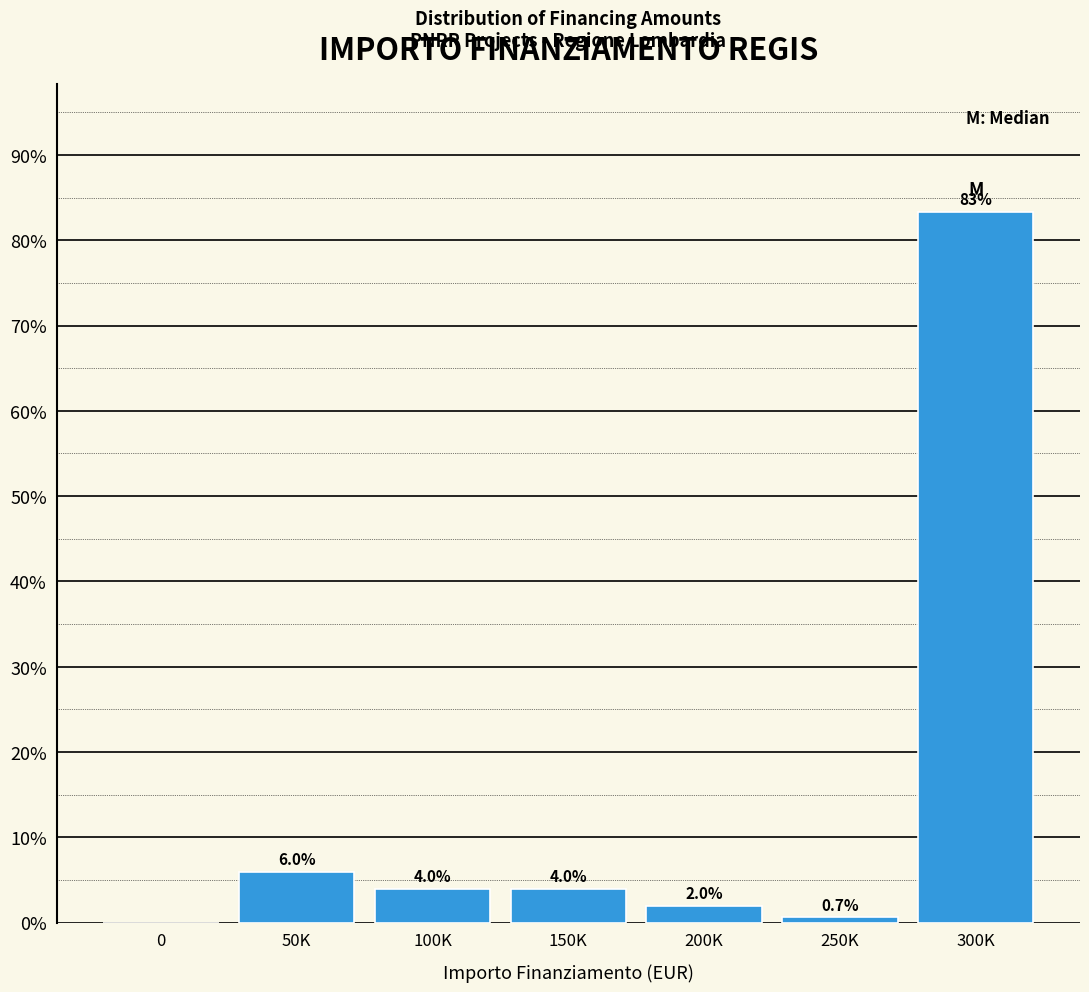

Reading left to right, what are all the values shown in this chart?

0=0.0	50K=6.0	100K=4.0	150K=4.0	200K=2.0	250K=0.7	300K=83.3